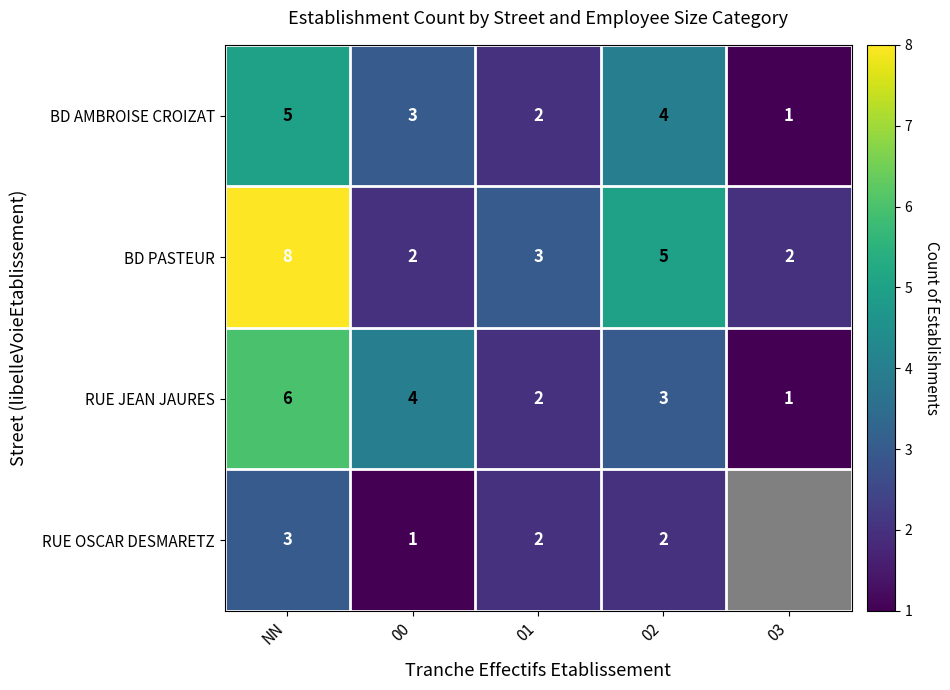

Which label corresponds to the smallest value in the chart?

03